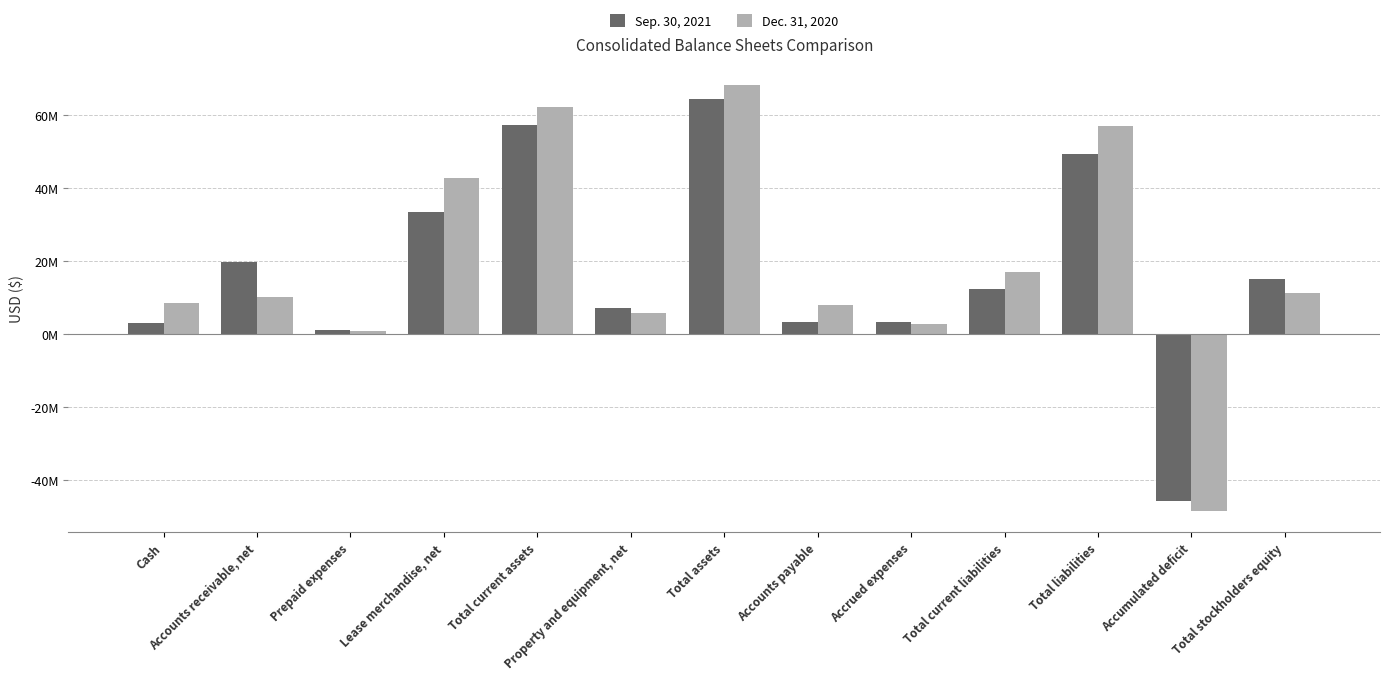

Rank the series by their maximum value, from highest to lowest.

Dec. 31, 2020, Sep. 30, 2021